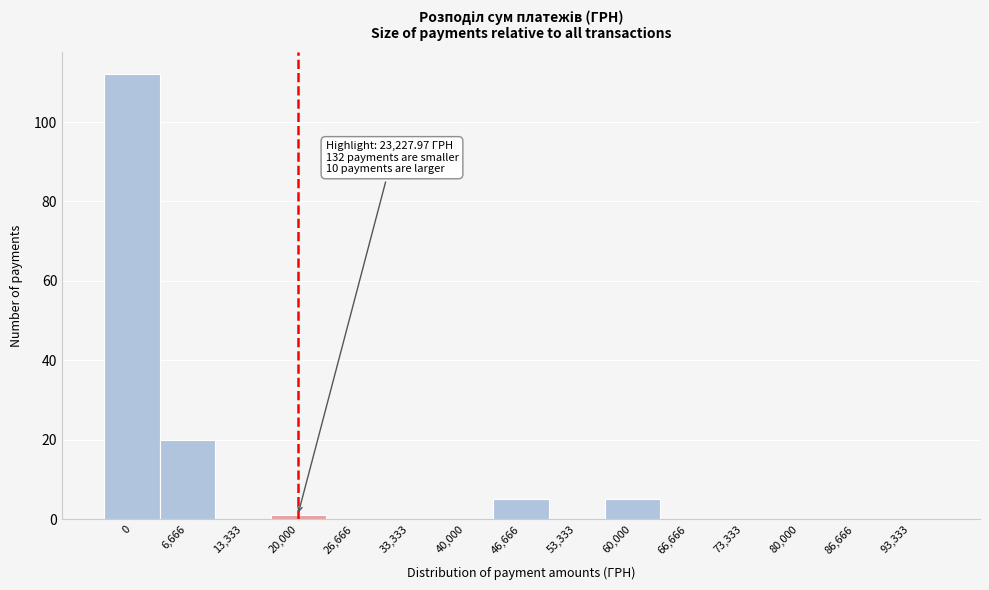

Reading left to right, what are all the values shown in this chart?

0=112	6,666=20	13,333=0	20,000=1	26,666=0	33,333=0	40,000=0	46,666=5	53,333=0	60,000=5	66,666=0	73,333=0	80,000=0	86,666=0	93,333=0